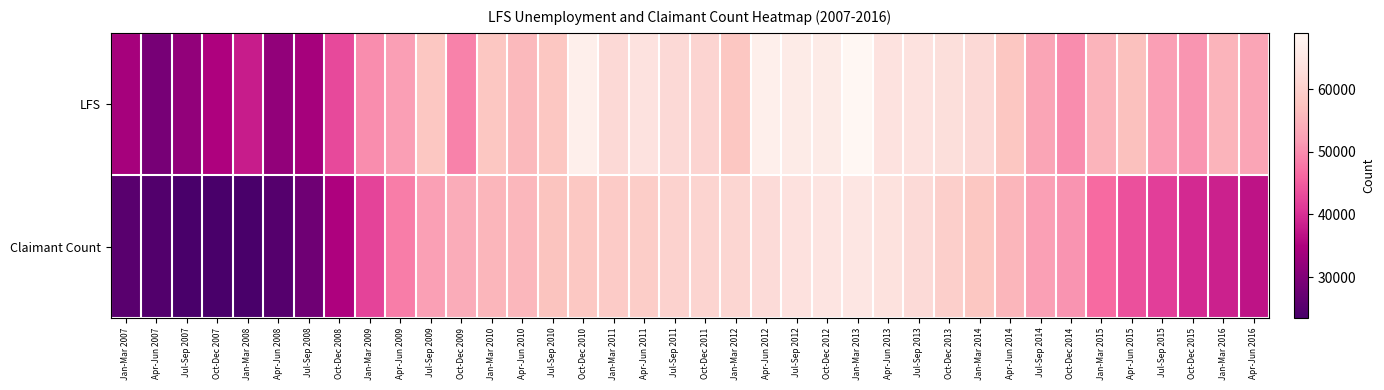

Reading left to right, extract all data points from this chart.

LFS: Jan-Mar 2007=34000	Apr-Jun 2007=29000	Jul-Sep 2007=32000	Oct-Dec 2007=35000	Jan-Mar 2008=38000	Apr-Jun 2008=32000	Jul-Sep 2008=34000	Oct-Dec 2008=43000	Jan-Mar 2009=50000	Apr-Jun 2009=52000	Jul-Sep 2009=58000	Oct-Dec 2009=49000	Jan-Mar 2010=58000	Apr-Jun 2010=56000	Jul-Sep 2010=58000	Oct-Dec 2010=67000	Jan-Mar 2011=62000	Apr-Jun 2011=64000	Jul-Sep 2011=62000	Oct-Dec 2011=61000	Jan-Mar 2012=58000	Apr-Jun 2012=67000	Jul-Sep 2012=66000	Oct-Dec 2012=66000	Jan-Mar 2013=69000	Apr-Jun 2013=64000	Jul-Sep 2013=64000	Oct-Dec 2013=63000	Jan-Mar 2014=62000	Apr-Jun 2014=58000	Jul-Sep 2014=53000	Oct-Dec 2014=50000	Jan-Mar 2015=55000	Apr-Jun 2015=57000	Jul-Sep 2015=52000	Oct-Dec 2015=51000	Jan-Mar 2016=55000	Apr-Jun 2016=53000
Claimant Count: Jan-Mar 2007=25500	Apr-Jun 2007=24700	Jul-Sep 2007=23500	Oct-Dec 2007=23600	Jan-Mar 2008=23600	Apr-Jun 2008=25000	Jul-Sep 2008=28000	Oct-Dec 2008=35000	Jan-Mar 2009=42300	Apr-Jun 2009=48400	Jul-Sep 2009=52200	Oct-Dec 2009=53900	Jan-Mar 2010=55400	Apr-Jun 2010=55600	Jul-Sep 2010=57600	Oct-Dec 2010=58200	Jan-Mar 2011=58900	Apr-Jun 2011=59300	Jul-Sep 2011=60400	Oct-Dec 2011=60700	Jan-Mar 2012=61300	Apr-Jun 2012=62400	Jul-Sep 2012=63500	Oct-Dec 2012=64400	Jan-Mar 2013=64800	Apr-Jun 2013=63800	Jul-Sep 2013=62200	Oct-Dec 2013=59800	Jan-Mar 2014=58000	Apr-Jun 2014=55400	Jul-Sep 2014=52200	Oct-Dec 2014=50700	Jan-Mar 2015=46600	Apr-Jun 2015=43600	Jul-Sep 2015=41800	Oct-Dec 2015=39400	Jan-Mar 2016=38600	Apr-Jun 2016=37000